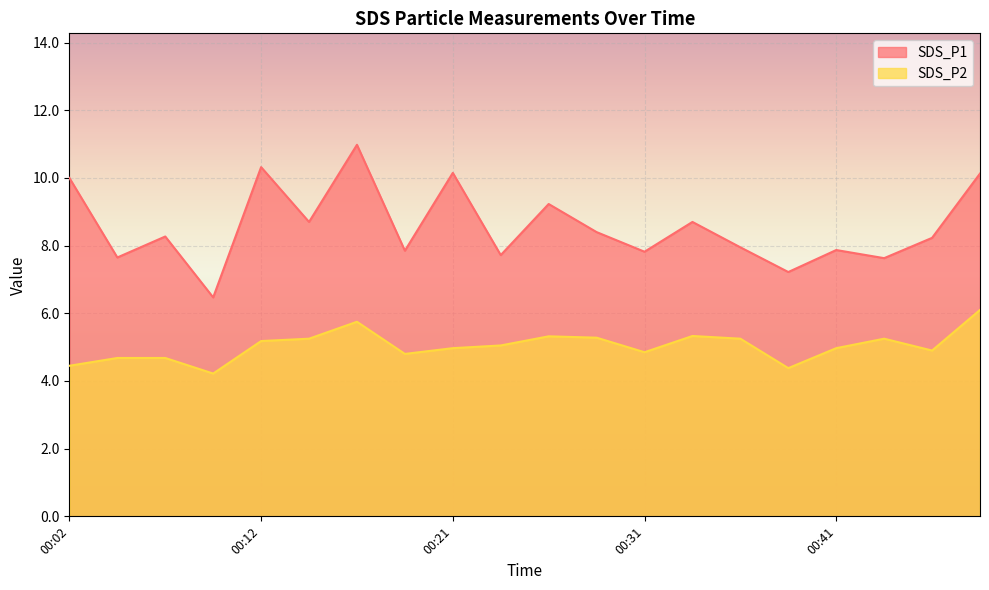

True or false: SDS_P2 and SDS_P1 cross at least once.

False